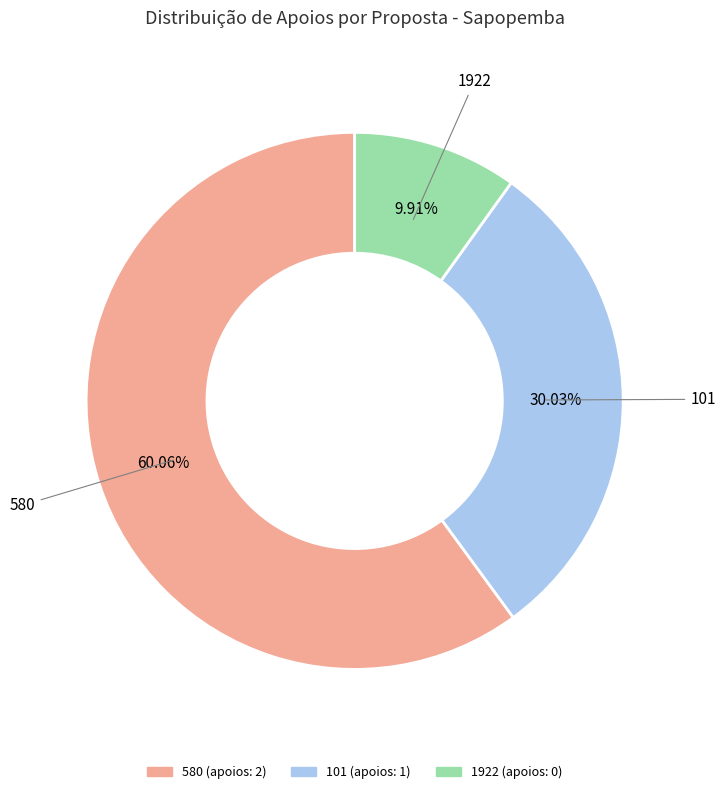

Which has a higher value, 580 or 101?

580